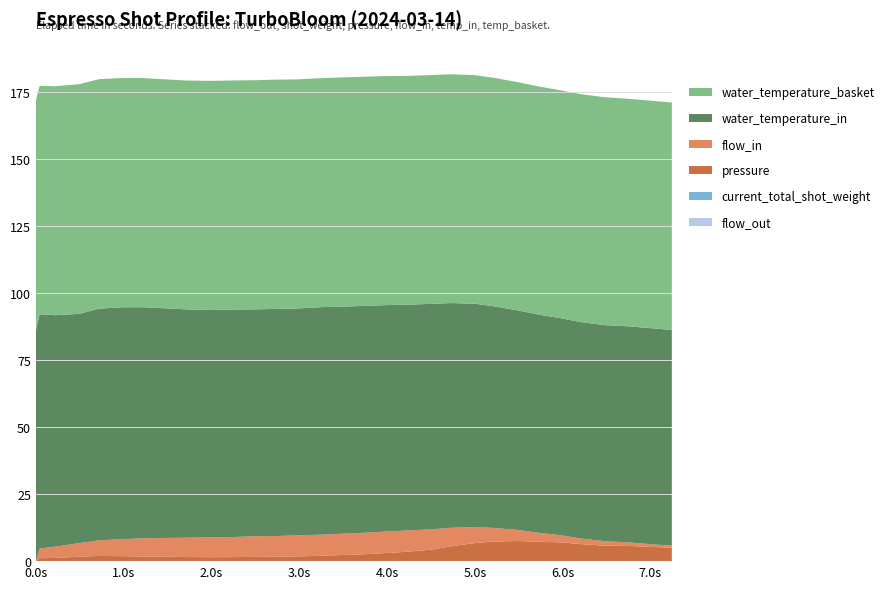

Reading left to right, transcribe all the data shown in this chart.

flow_out: 0.0	0.0	0.0	0.0	0.0	0.0	0.0	0.0	0.0	0.0	0.0	0.0	0.0	0.0	0.0	0.0	0.0	0.0	0.0	0.0	0.0	0.0	0.0	0.0	0.0	0.0	0.0	0.0	0.0	0.0	0.0
current_total_shot_weight: 0.0	0.0	0.0	0.0	0.0	0.0	0.0	0.0	0.0	0.0	0.0	0.0	0.0	0.0	0.0	0.0	0.0	0.0	0.0	0.0	0.0	0.0	0.0	0.0	0.0	0.0	0.0	0.0	0.0	0.0	0.0
pressure: 0.0	1.1	1.2	1.6	2.0	1.9	1.7	1.6	1.5	1.5	1.5	1.6	1.6	1.8	2.0	2.3	2.6	3.0	3.5	4.3	5.5	6.7	7.3	7.5	7.2	7.0	6.4	5.8	5.7	5.4	5.0
flow_in: 0.0	3.6	4.2	5.1	5.8	6.4	6.8	7.0	7.2	7.4	7.5	7.7	7.8	7.8	7.9	7.9	8.0	8.0	8.0	7.6	6.9	6.0	5.1	4.1	3.4	2.6	2.1	1.7	1.3	1.0	0.8
water_temperature_in: 86.0	87.4	86.4	85.6	86.5	86.6	86.3	85.7	85.3	84.9	84.9	84.7	84.8	84.7	85.0	84.8	84.7	84.6	84.3	84.2	83.9	83.4	82.8	82.0	81.5	81.0	80.8	80.7	80.7	80.7	80.6
water_temperature_basket: 86.0	85.3	85.5	85.8	85.7	85.6	85.6	85.5	85.4	85.5	85.5	85.5	85.6	85.5	85.5	85.6	85.6	85.5	85.4	85.4	85.4	85.3	85.3	85.2	85.2	85.1	85.1	85.1	85.0	84.9	84.9